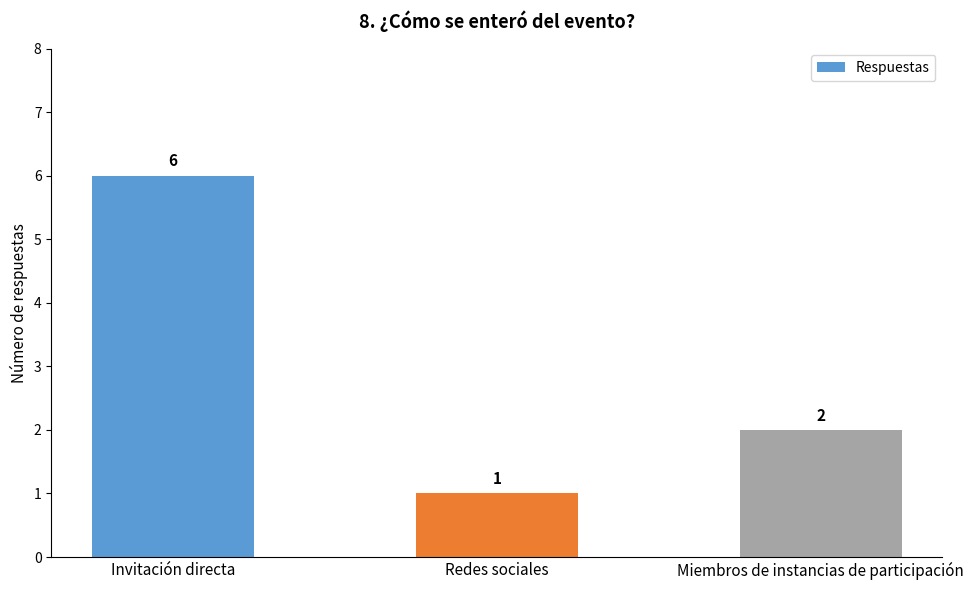

List the labels in order of value, largest first.

Invitación directa, Miembros de instancias de participación, Redes sociales